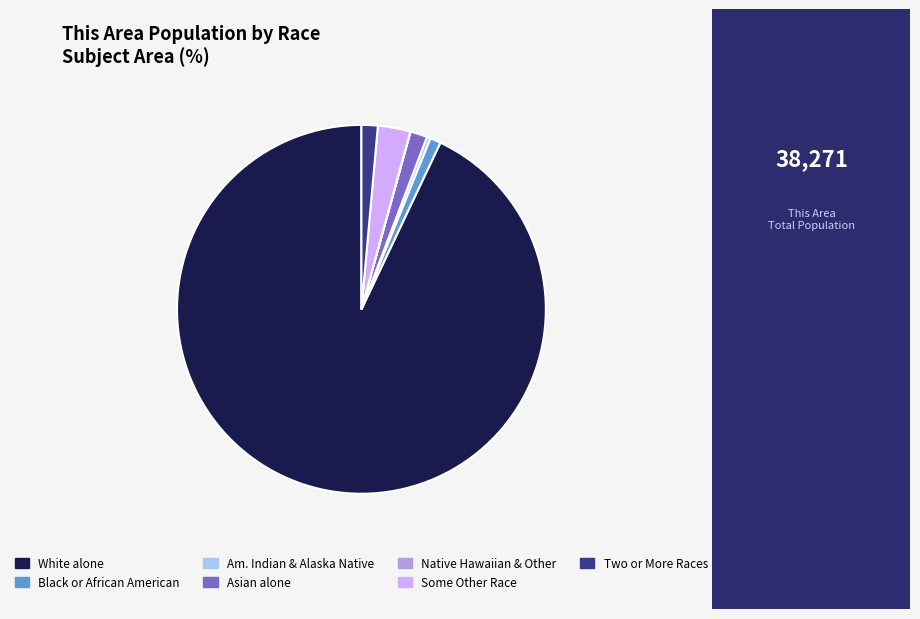

Which slice is the largest?

White alone